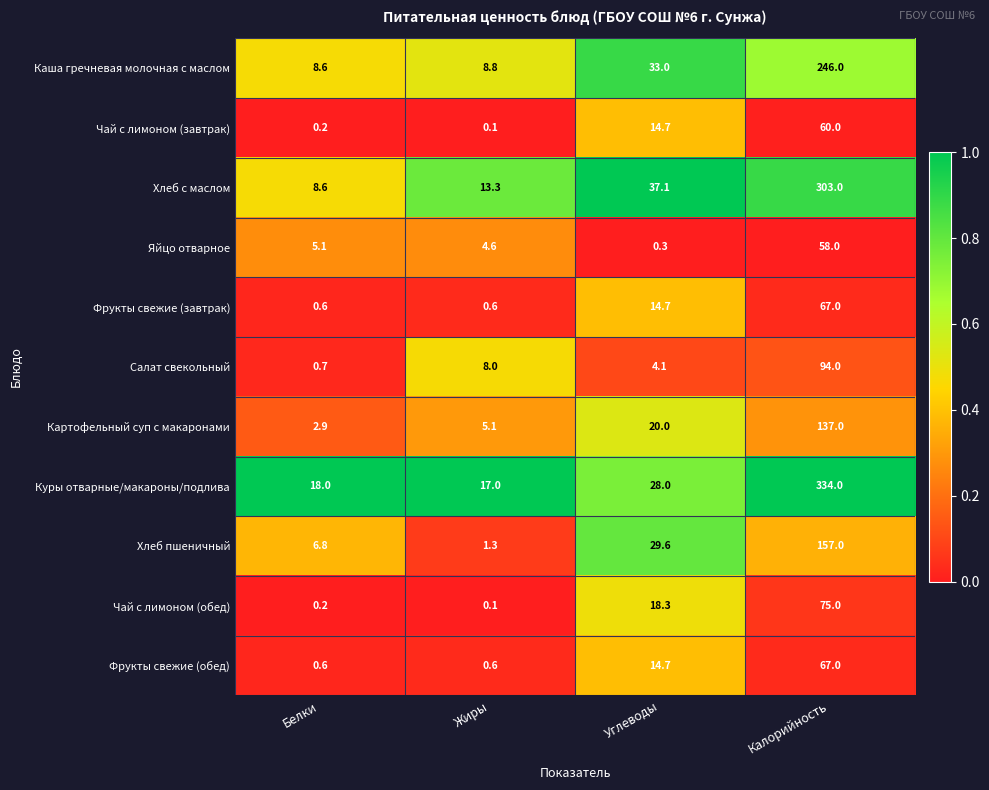

Is it true that Яйцо отварное equals 8.3 at Жиры?

False